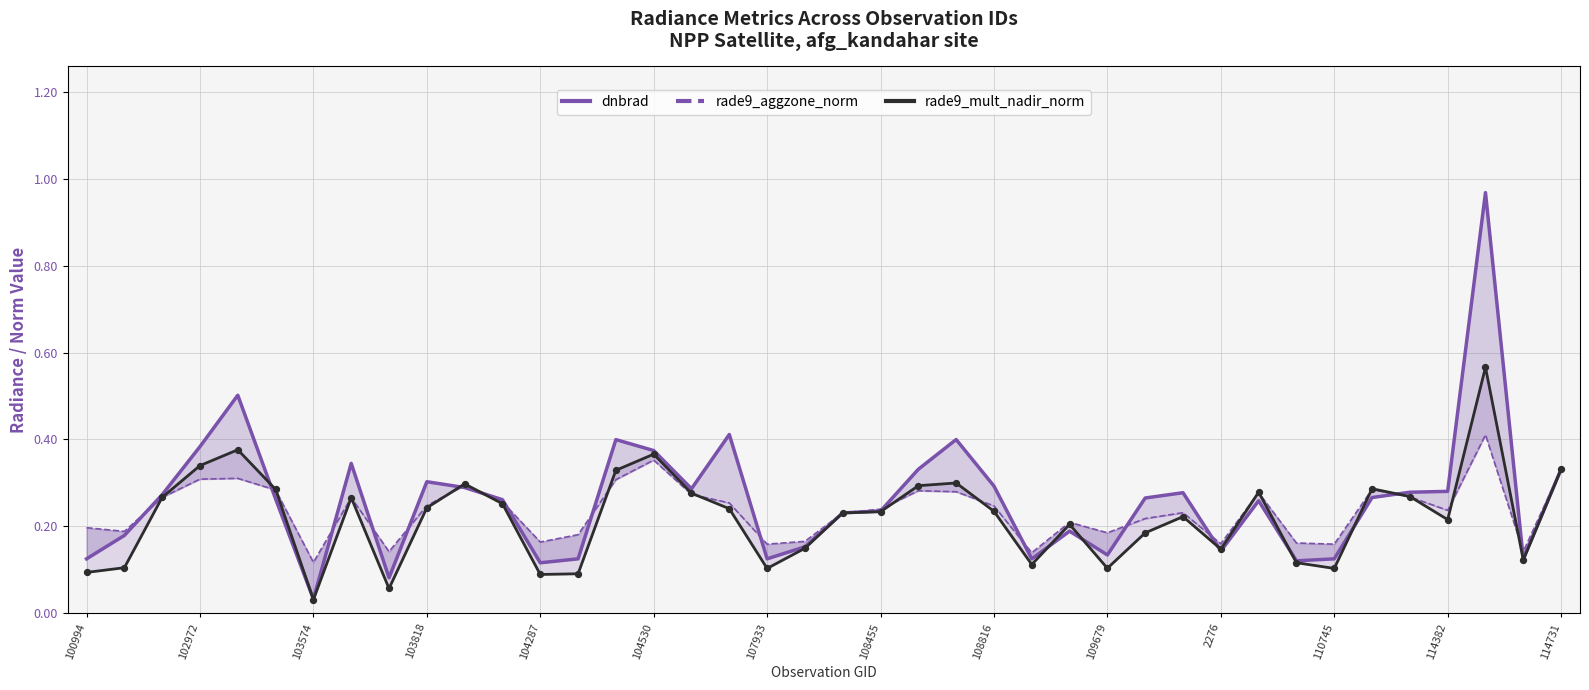

What is the total value across all series at 29?

0.7